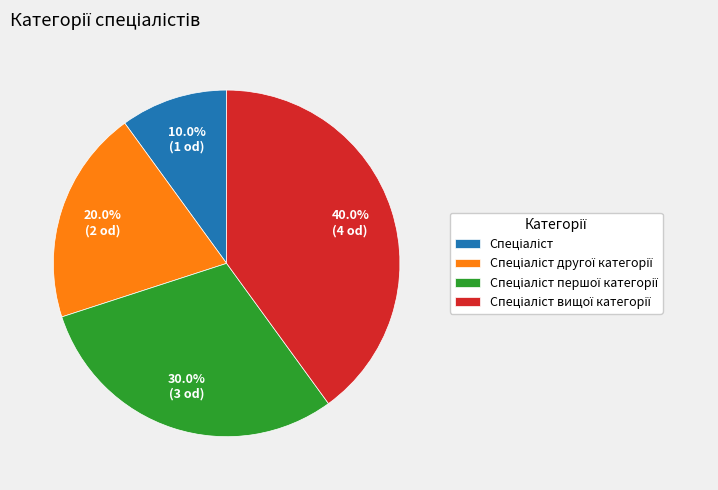

Is there any slice that represents more than half of the pie?

No